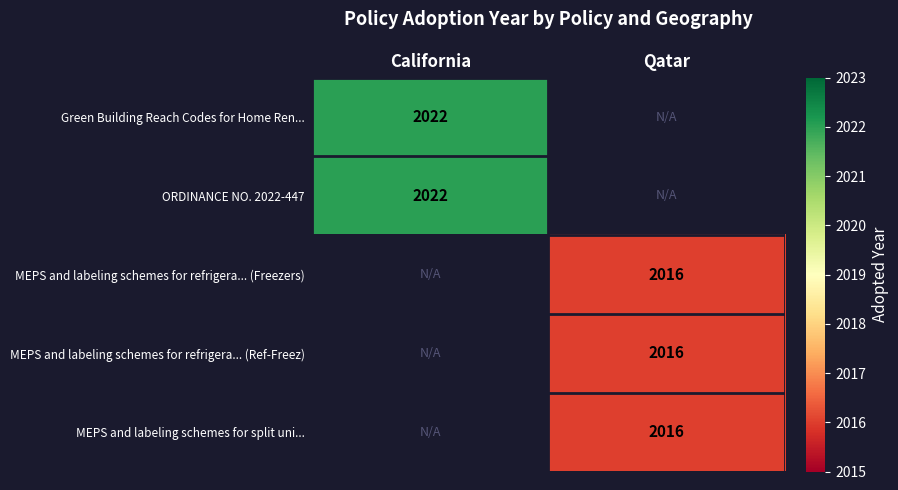

True or false: MEPS and labeling schemes for split uni... has a value of 3135 at Qatar.

False